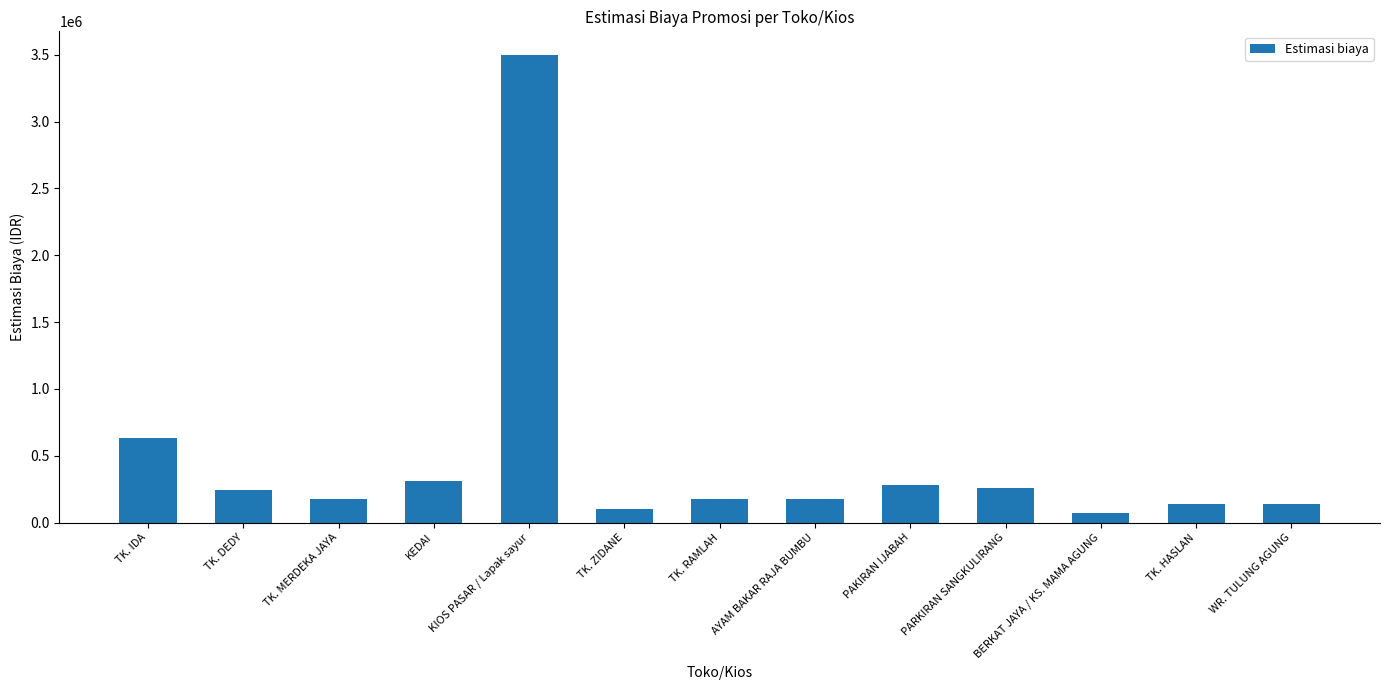

Is it true that the value at BERKAT JAYA / KS. MAMA AGUNG is 70000?

True